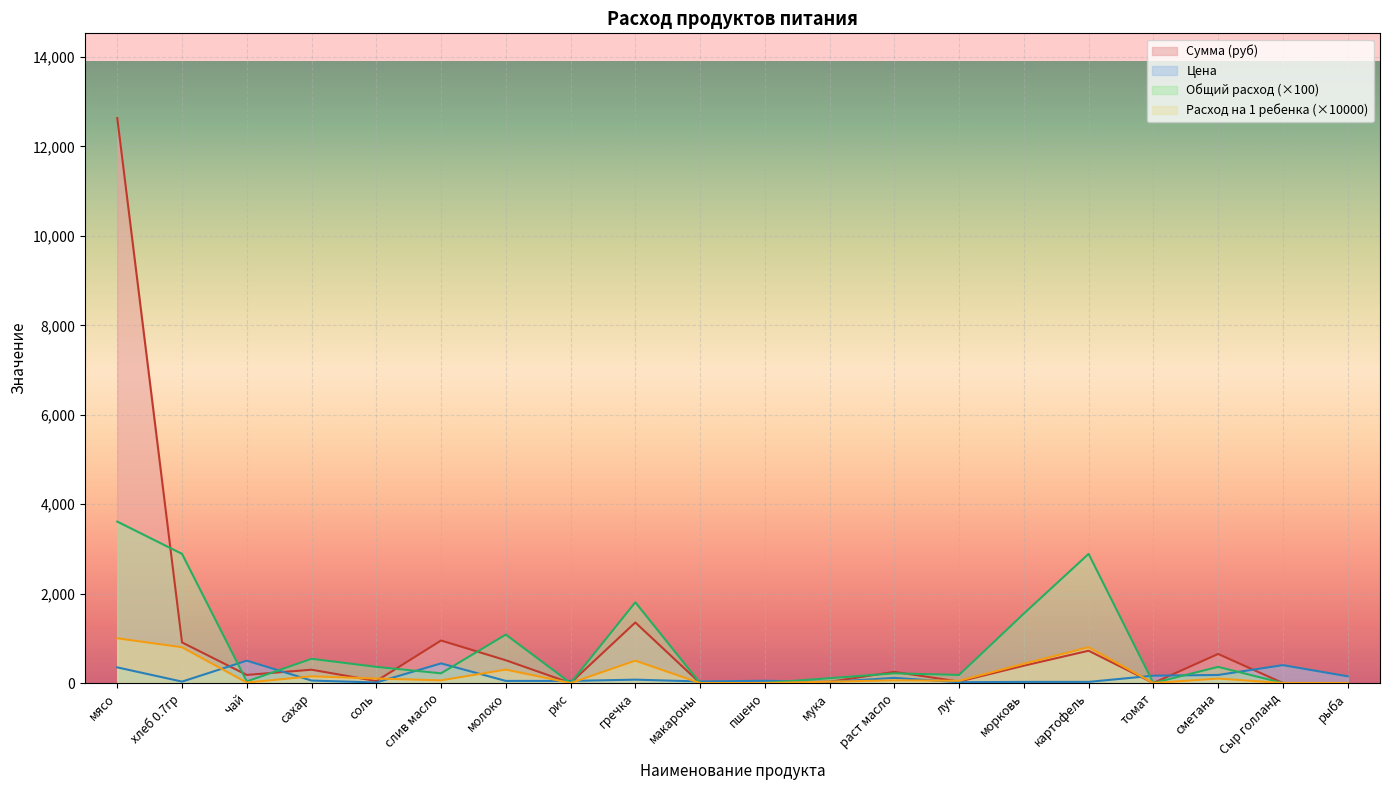

How many interior local peaks does the Сумма (руб) series have?

6